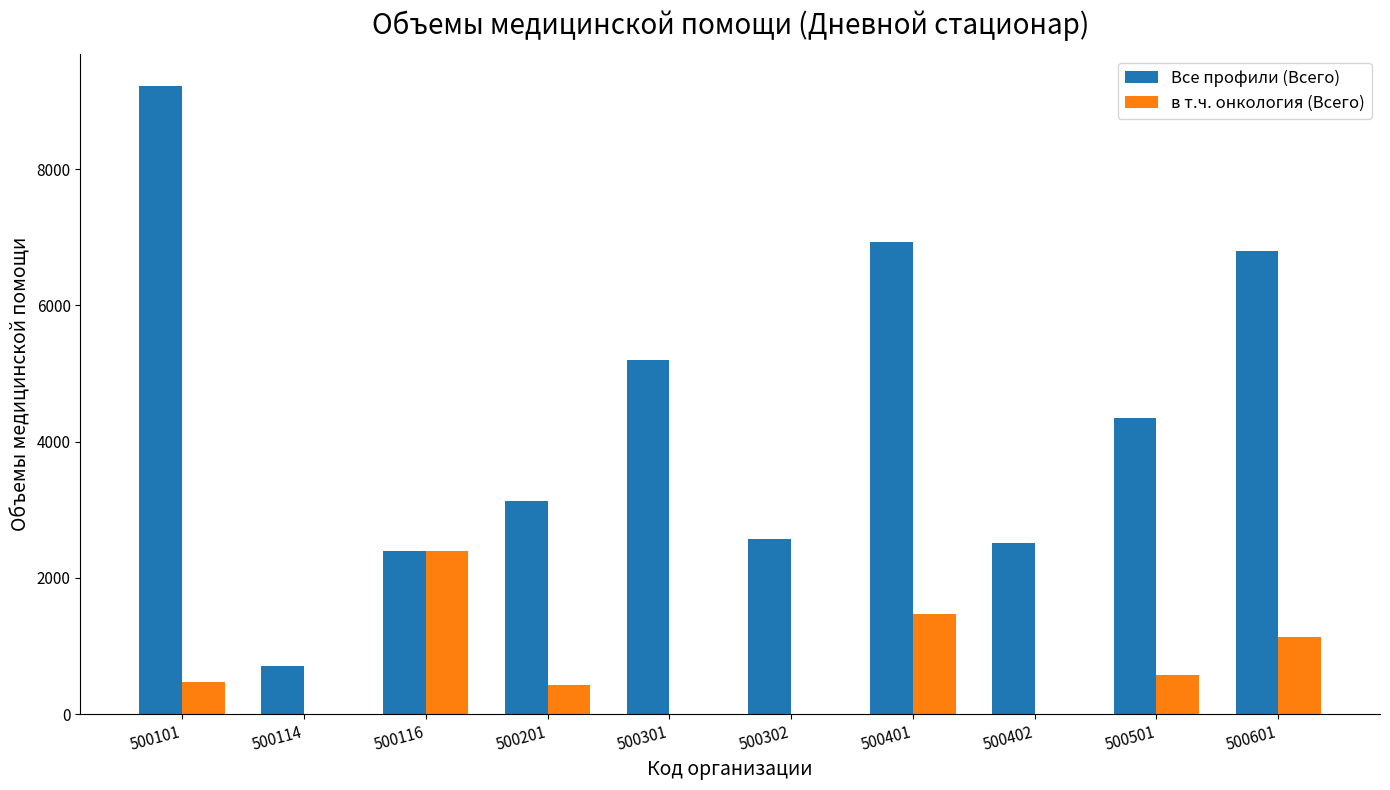

At which category is the sum across all series the highest?

500101